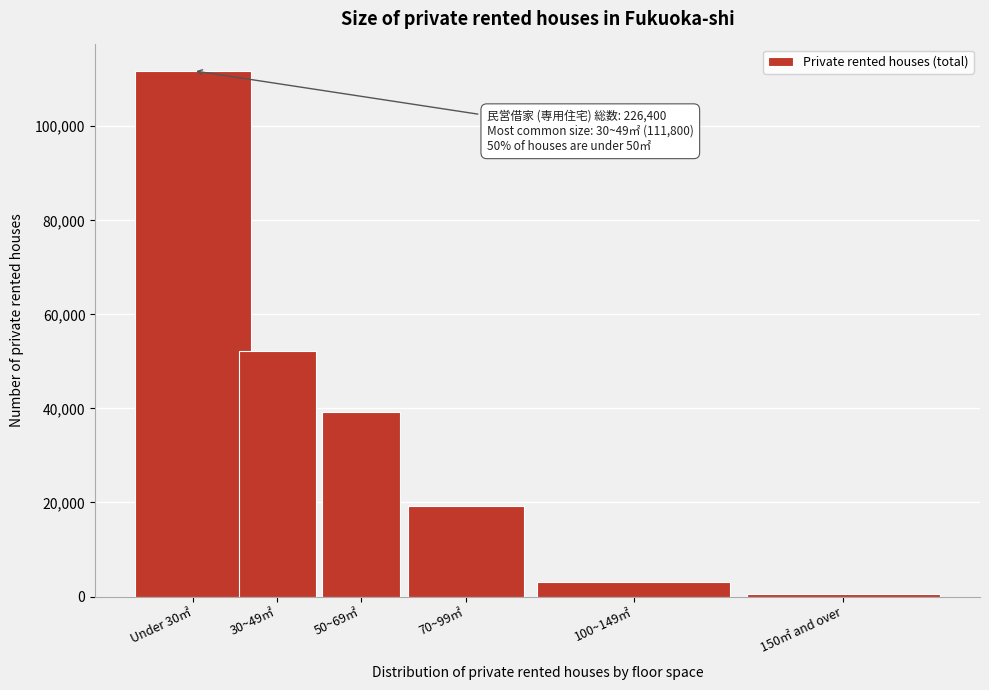

Reading left to right, what are all the values shown in this chart?

Under 30㎡=111800	30~49㎡=52300	50~69㎡=39300	70~99㎡=19200	100~149㎡=3200	150㎡ and over=600